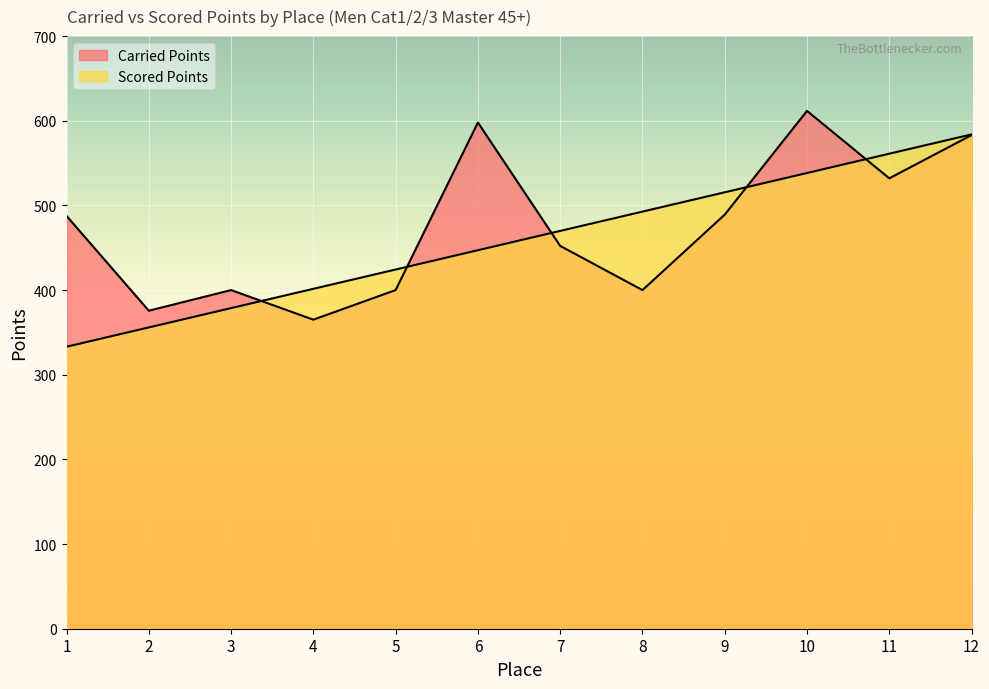

Which series has the largest range (max minus min)?

Scored Points